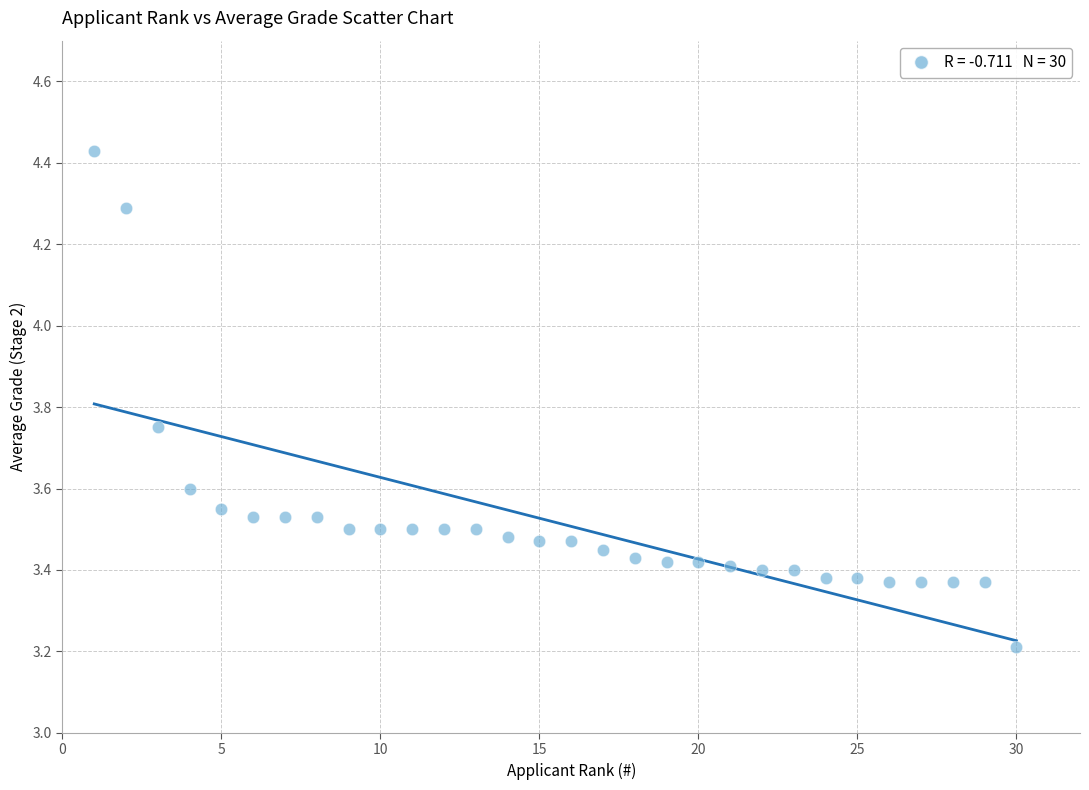

What is the range of X values (max minus min)?

29.0